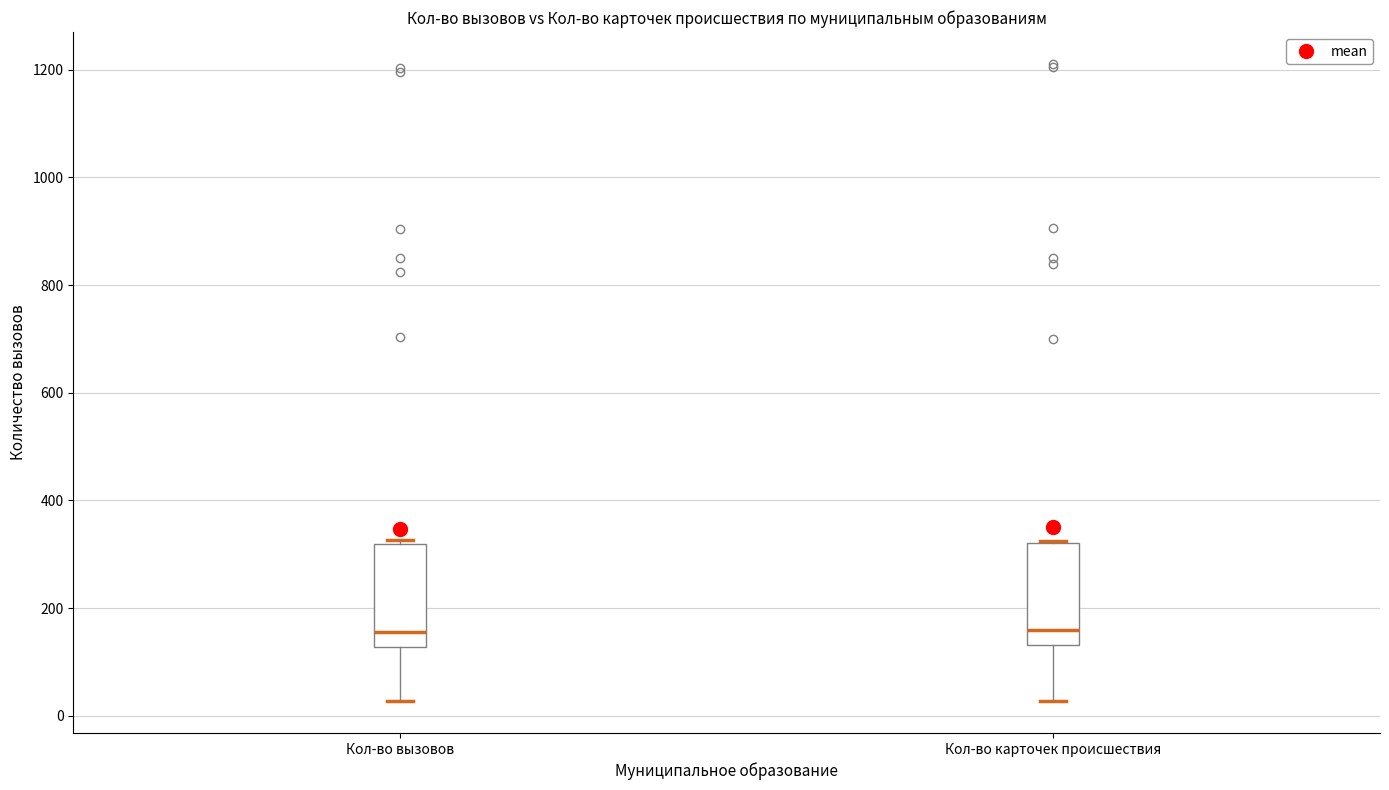

Where is the upper edge of the box for Кол-во вызовов on the y-axis? The values are not printed on the chart, so give them approximately, as read against the axis.

320